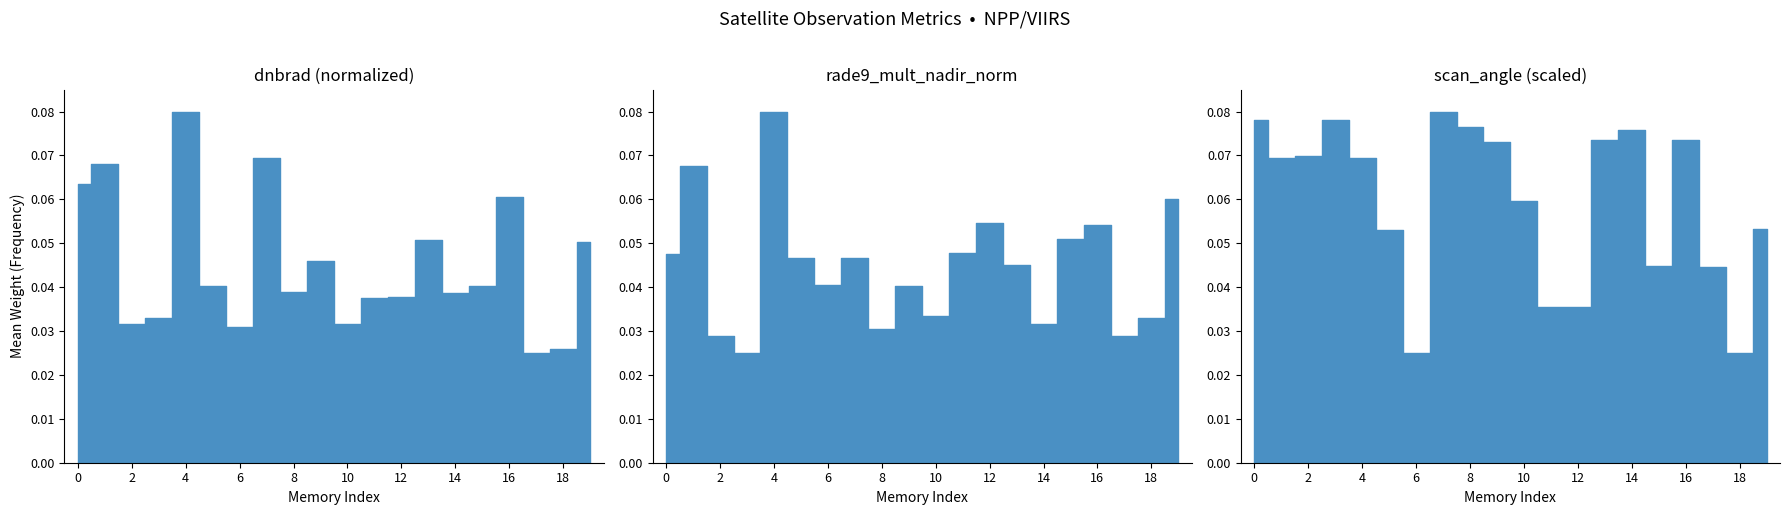

Which series ends up on top after the final intersection of scan_angle and dnbrad?

scan_angle